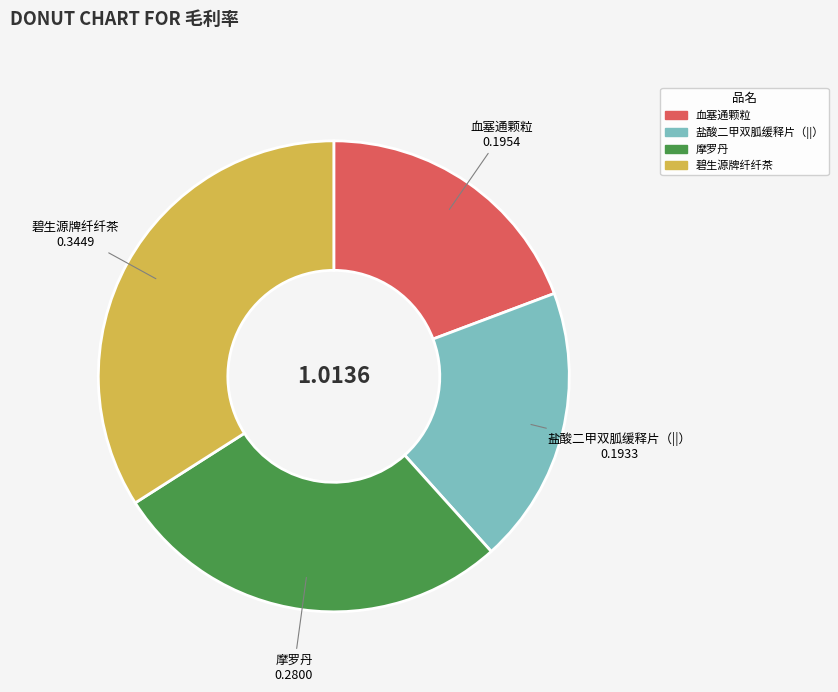

Combined, do 血塞通颗粒 and 碧生源牌纤纤茶 account for over 50%?

Yes